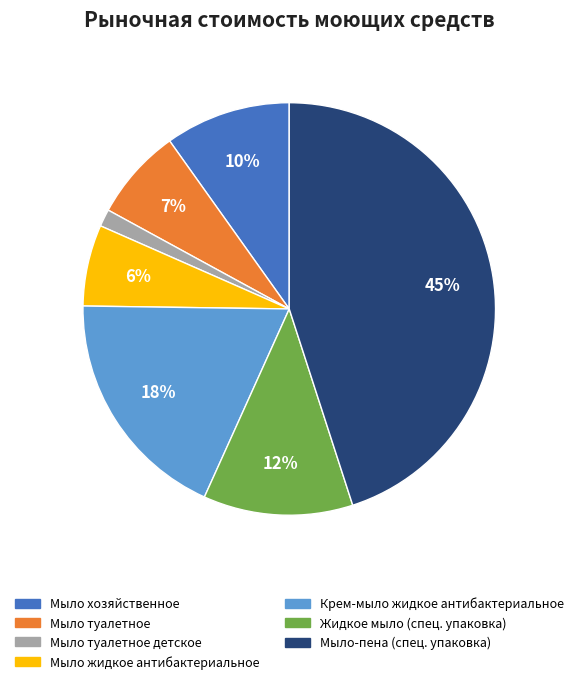

Does any single category account for the majority?

No